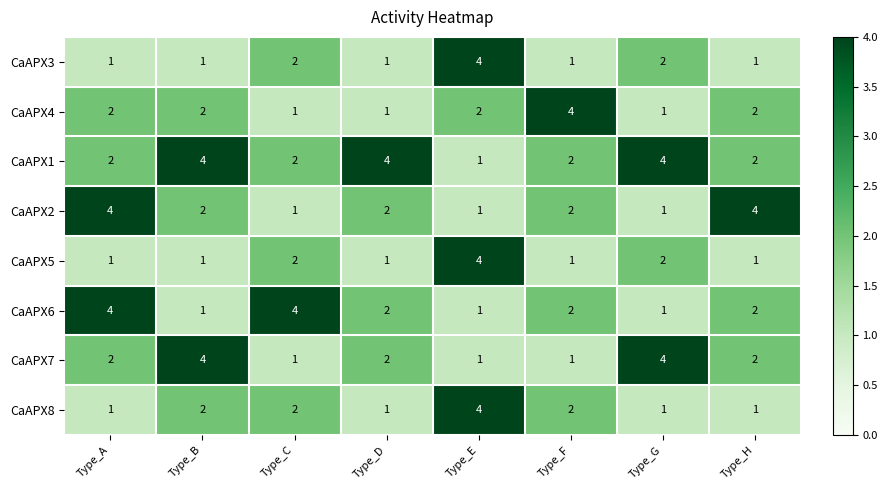

At which label does CaAPX6 first exceed 2?

Type_A